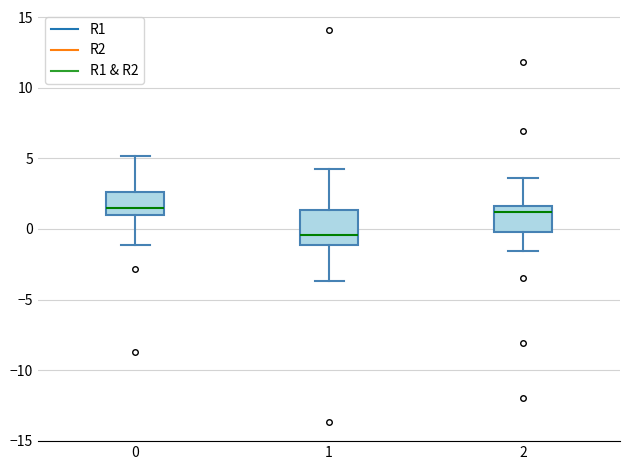

Reading left to right, transcribe this box plot: for each box, give where its median line is, the range the box spans, and where its two whiskers end, as read against the y-axis. The values are not printed on the chart, so give them approximately, as read against the axis.

0: median 1.5, box 1.0 to 2.5, whiskers -1.0 to 5.0
1: median -0.5, box -1.0 to 1.5, whiskers -3.5 to 4.5
2: median 1.0, box 0.0 to 1.5, whiskers -1.5 to 3.5